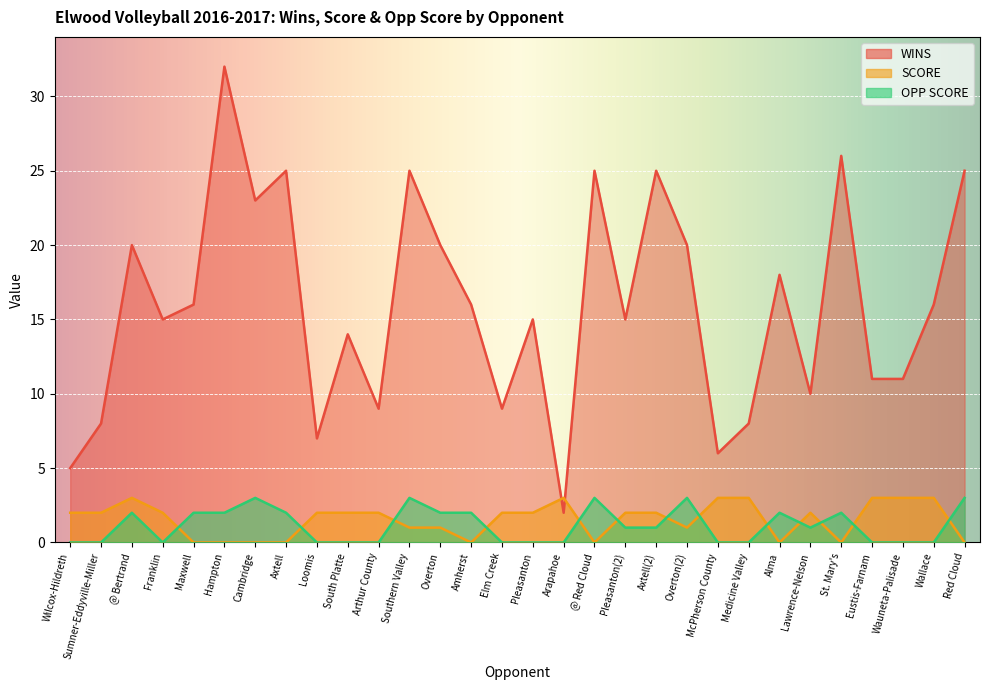

Which has a higher value, Cambridge or Pleasanton(2)?

Cambridge